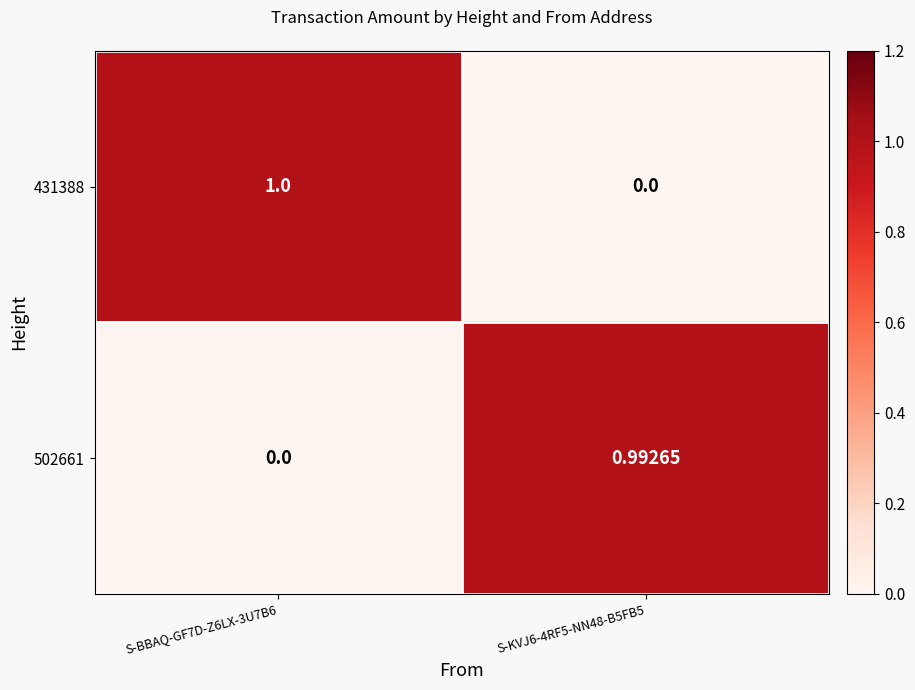

Which series has the widest spread of values?

431388